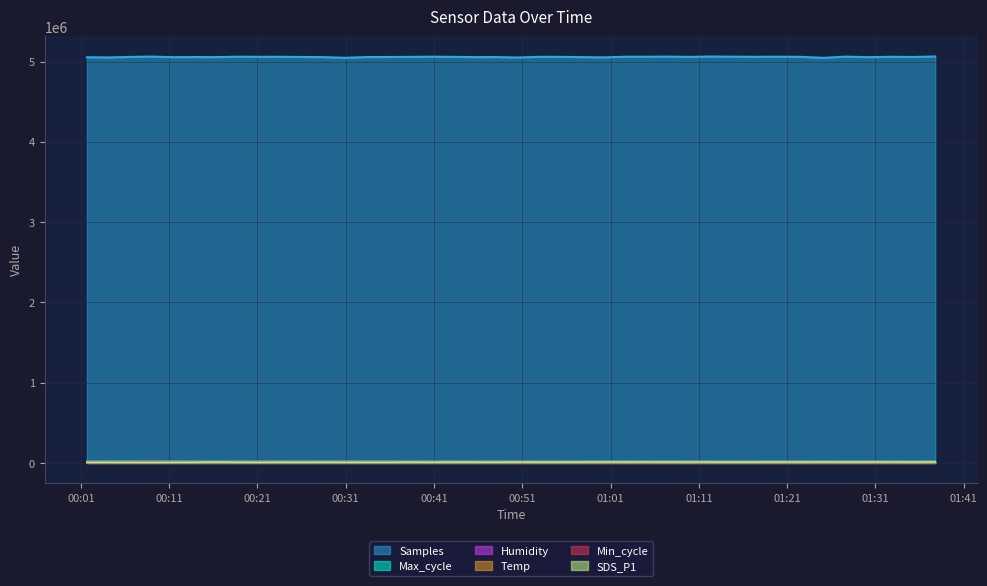

Reading left to right, list all the values displayed in this chart.

Samples: 2023/09/17 00:01:41=5052603.0	2023/09/17 00:04:07=5050637.0	2023/09/17 00:06:33=5056953.0	2023/09/17 00:08:59=5061247.0	2023/09/17 00:11:25=5053732.0	2023/09/17 00:13:51=5055542.0	2023/09/17 00:16:17=5054612.0	2023/09/17 00:18:43=5059640.0	2023/09/17 00:21:09=5058346.0	2023/09/17 00:23:35=5058935.0	2023/09/17 00:26:01=5056145.0	2023/09/17 00:28:27=5054791.0	2023/09/17 00:30:54=5045938.0	2023/09/17 00:33:20=5055258.0	2023/09/17 00:35:46=5056024.0	2023/09/17 00:38:12=5057569.0	2023/09/17 00:40:39=5059553.0	2023/09/17 00:43:06=5057958.0	2023/09/17 00:45:32=5054928.0	2023/09/17 00:48:00=5055291.0	2023/09/17 00:50:26=5049584.0	2023/09/17 00:52:52=5058266.0	2023/09/17 00:55:18=5057998.0	2023/09/17 00:57:45=5054477.0	2023/09/17 01:00:11=5051090.0	2023/09/17 01:02:39=5059320.0	2023/09/17 01:05:05=5059325.0	2023/09/17 01:07:34=5060843.0	2023/09/17 01:10:00=5057510.0	2023/09/17 01:12:27=5062035.0	2023/09/17 01:14:54=5060032.0	2023/09/17 01:17:22=5058451.0	2023/09/17 01:19:48=5059564.0	2023/09/17 01:22:29=5058182.0	2023/09/17 01:25:07=5045553.0	2023/09/17 01:27:36=5060635.0	2023/09/17 01:30:15=5053722.0	2023/09/17 01:32:42=5058691.0	2023/09/17 01:35:14=5056356.0	2023/09/17 01:37:46=5062275.0
Max_cycle: 2023/09/17 00:01:41=20082.0	2023/09/17 00:04:07=20041.0	2023/09/17 00:06:33=20629.0	2023/09/17 00:08:59=20032.0	2023/09/17 00:11:25=20388.0	2023/09/17 00:13:51=20032.0	2023/09/17 00:16:17=20037.0	2023/09/17 00:18:43=20086.0	2023/09/17 00:21:09=20032.0	2023/09/17 00:23:35=20070.0	2023/09/17 00:26:01=20035.0	2023/09/17 00:28:27=20314.0	2023/09/17 00:30:54=20036.0	2023/09/17 00:33:20=20518.0	2023/09/17 00:35:46=20433.0	2023/09/17 00:38:12=20055.0	2023/09/17 00:40:39=20037.0	2023/09/17 00:43:06=20424.0	2023/09/17 00:45:32=20064.0	2023/09/17 00:48:00=20456.0	2023/09/17 00:50:26=20037.0	2023/09/17 00:52:52=20020.0	2023/09/17 00:55:18=20016.0	2023/09/17 00:57:45=20308.0	2023/09/17 01:00:11=20032.0	2023/09/17 01:02:39=20032.0	2023/09/17 01:05:05=20044.0	2023/09/17 01:07:34=20123.0	2023/09/17 01:10:00=20614.0	2023/09/17 01:12:27=20039.0	2023/09/17 01:14:54=20086.0	2023/09/17 01:17:22=20180.0	2023/09/17 01:19:48=20349.0	2023/09/17 01:22:29=20375.0	2023/09/17 01:25:07=20174.0	2023/09/17 01:27:36=20037.0	2023/09/17 01:30:15=20037.0	2023/09/17 01:32:42=20101.0	2023/09/17 01:35:14=20032.0	2023/09/17 01:37:46=20111.0
Humidity: 2023/09/17 00:01:41=14720.0	2023/09/17 00:04:07=14720.0	2023/09/17 00:06:33=14720.0	2023/09/17 00:08:59=14700.0	2023/09/17 00:11:25=14660.0	2023/09/17 00:13:51=14660.0	2023/09/17 00:16:17=14660.0	2023/09/17 00:18:43=14660.0	2023/09/17 00:21:09=14660.0	2023/09/17 00:23:35=14660.0	2023/09/17 00:26:01=14660.0	2023/09/17 00:28:27=14660.0	2023/09/17 00:30:54=14660.0	2023/09/17 00:33:20=14660.0	2023/09/17 00:35:46=14660.0	2023/09/17 00:38:12=14660.0	2023/09/17 00:40:39=14780.0	2023/09/17 00:43:06=14620.0	2023/09/17 00:45:32=14660.0	2023/09/17 00:48:00=14640.0	2023/09/17 00:50:26=14660.0	2023/09/17 00:52:52=14620.0	2023/09/17 00:55:18=14640.0	2023/09/17 00:57:45=14640.0	2023/09/17 01:00:11=14640.0	2023/09/17 01:02:39=14640.0	2023/09/17 01:05:05=14640.0	2023/09/17 01:07:34=14640.0	2023/09/17 01:10:00=14640.0	2023/09/17 01:12:27=14640.0	2023/09/17 01:14:54=14640.0	2023/09/17 01:17:22=14640.0	2023/09/17 01:19:48=14660.0	2023/09/17 01:22:29=14660.0	2023/09/17 01:25:07=14660.0	2023/09/17 01:27:36=14660.0	2023/09/17 01:30:15=14660.0	2023/09/17 01:32:42=14660.0	2023/09/17 01:35:14=14660.0	2023/09/17 01:37:46=14680.0
Temp: 2023/09/17 00:01:41=3620.0	2023/09/17 00:04:07=3620.0	2023/09/17 00:06:33=3620.0	2023/09/17 00:08:59=3620.0	2023/09/17 00:11:25=3600.0	2023/09/17 00:13:51=3600.0	2023/09/17 00:16:17=3600.0	2023/09/17 00:18:43=3600.0	2023/09/17 00:21:09=3600.0	2023/09/17 00:23:35=3600.0	2023/09/17 00:26:01=3600.0	2023/09/17 00:28:27=3600.0	2023/09/17 00:30:54=3600.0	2023/09/17 00:33:20=3600.0	2023/09/17 00:35:46=3600.0	2023/09/17 00:38:12=3600.0	2023/09/17 00:40:39=3600.0	2023/09/17 00:43:06=3580.0	2023/09/17 00:45:32=3600.0	2023/09/17 00:48:00=3580.0	2023/09/17 00:50:26=3600.0	2023/09/17 00:52:52=3580.0	2023/09/17 00:55:18=3580.0	2023/09/17 00:57:45=3580.0	2023/09/17 01:00:11=3580.0	2023/09/17 01:02:39=3580.0	2023/09/17 01:05:05=3580.0	2023/09/17 01:07:34=3580.0	2023/09/17 01:10:00=3580.0	2023/09/17 01:12:27=3580.0	2023/09/17 01:14:54=3580.0	2023/09/17 01:17:22=3580.0	2023/09/17 01:19:48=3580.0	2023/09/17 01:22:29=3580.0	2023/09/17 01:25:07=3580.0	2023/09/17 01:27:36=3580.0	2023/09/17 01:30:15=3580.0	2023/09/17 01:32:42=3580.0	2023/09/17 01:35:14=3580.0	2023/09/17 01:37:46=3580.0
SDS_P1: 2023/09/17 00:01:41=7780.0	2023/09/17 00:04:07=7500.0	2023/09/17 00:06:33=6820.0	2023/09/17 00:08:59=6500.0	2023/09/17 00:11:25=7300.0	2023/09/17 00:13:51=8020.0	2023/09/17 00:16:17=11130.0	2023/09/17 00:18:43=8070.0	2023/09/17 00:21:09=7680.0	2023/09/17 00:23:35=8630.0	2023/09/17 00:26:01=7850.0	2023/09/17 00:28:27=8700.0	2023/09/17 00:30:54=8050.0	2023/09/17 00:33:20=8150.0	2023/09/17 00:35:46=7900.0	2023/09/17 00:38:12=9770.0	2023/09/17 00:40:39=8550.0	2023/09/17 00:43:06=10450.0	2023/09/17 00:45:32=9380.0	2023/09/17 00:48:00=9070.0	2023/09/17 00:50:26=10300.0	2023/09/17 00:52:52=9450.0	2023/09/17 00:55:18=9730.0	2023/09/17 00:57:45=10320.0	2023/09/17 01:00:11=11430.0	2023/09/17 01:02:39=11050.0	2023/09/17 01:05:05=11650.0	2023/09/17 01:07:34=10570.0	2023/09/17 01:10:00=10700.0	2023/09/17 01:12:27=10630.0	2023/09/17 01:14:54=10350.0	2023/09/17 01:17:22=10400.0	2023/09/17 01:19:48=10850.0	2023/09/17 01:22:29=10450.0	2023/09/17 01:25:07=12230.0	2023/09/17 01:27:36=10950.0	2023/09/17 01:30:15=11070.0	2023/09/17 01:32:42=11450.0	2023/09/17 01:35:14=10550.0	2023/09/17 01:37:46=12000.0